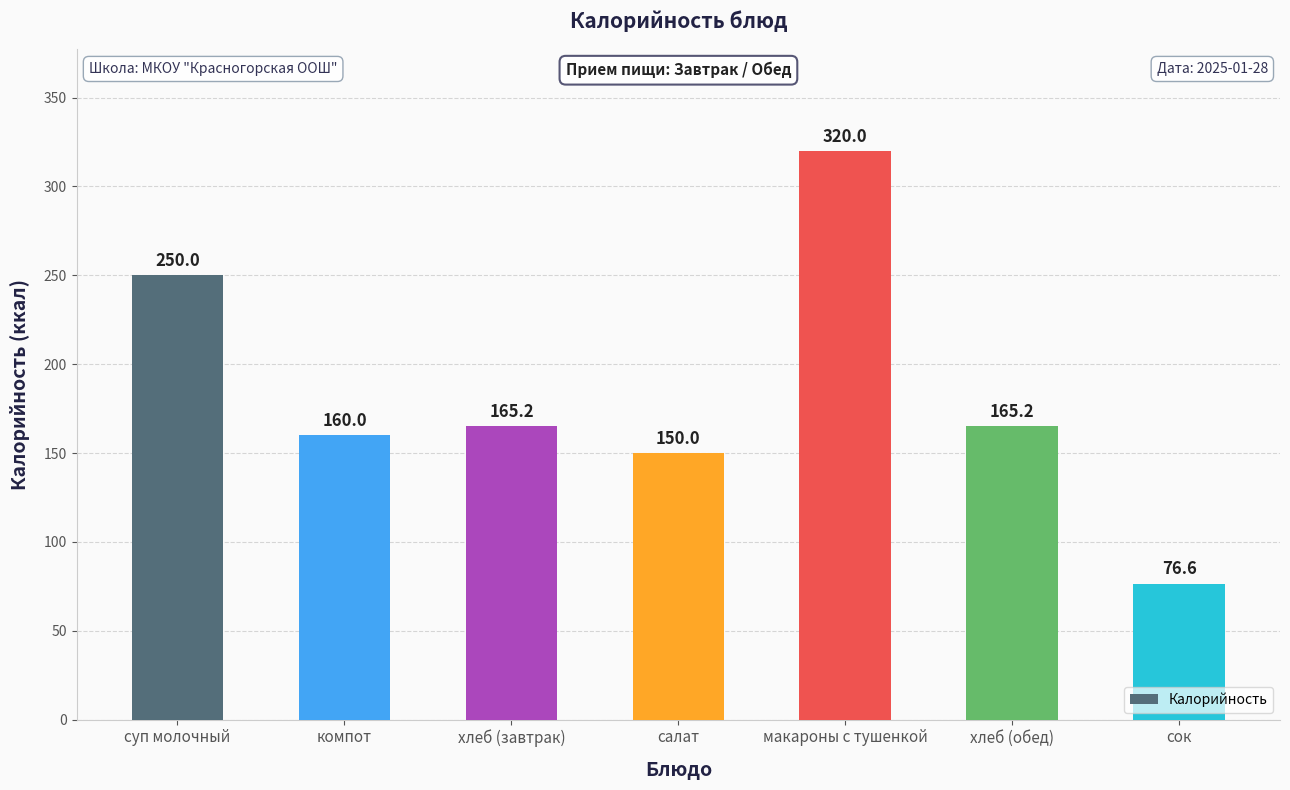

Count the number of values greater than 165.

4